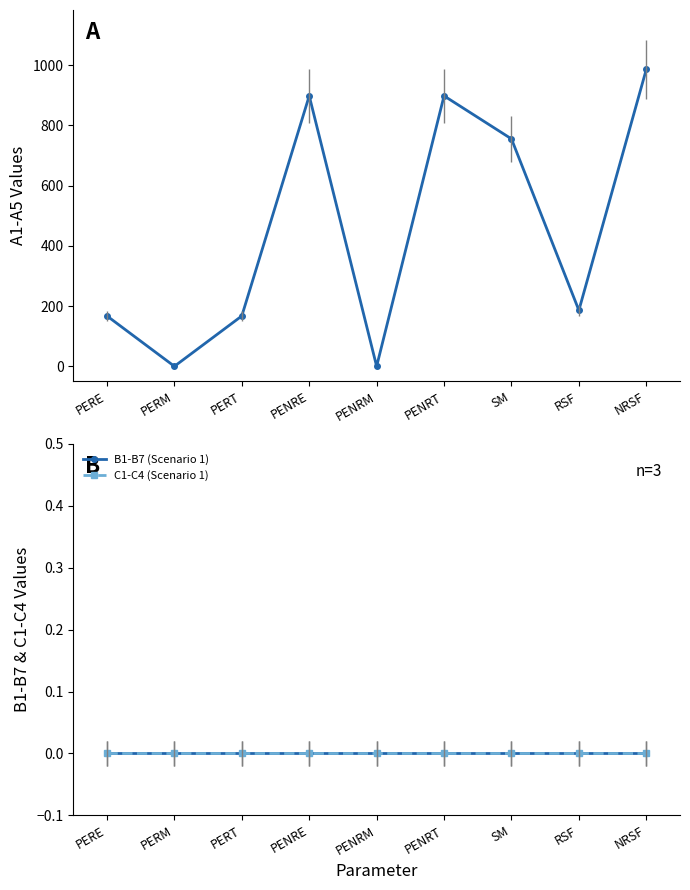

What is the spread (max minus min) of values at NRSF?

985.9